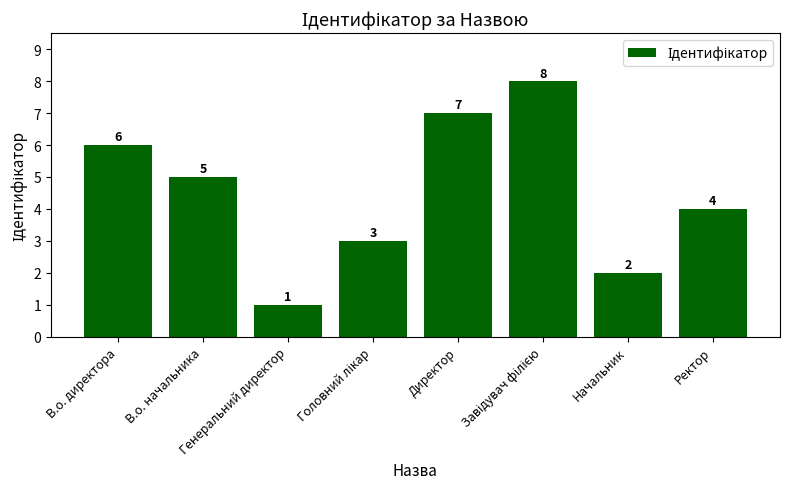

The chart shows a value of 2 at Начальник. True or false?

True